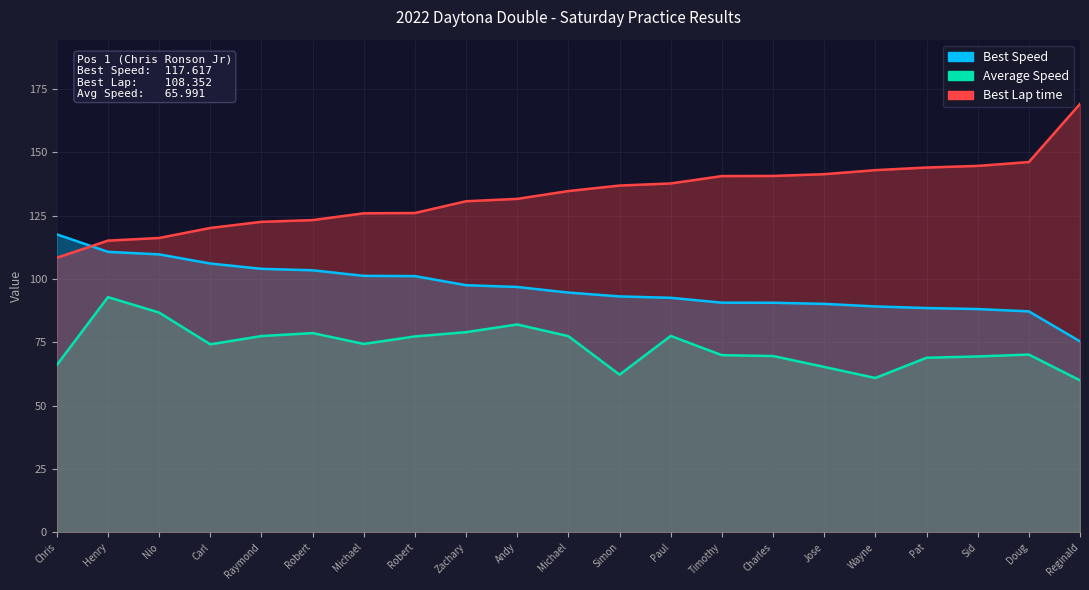

What are all the series names shown in the legend?

Best Lap time, Best Speed, Average Speed